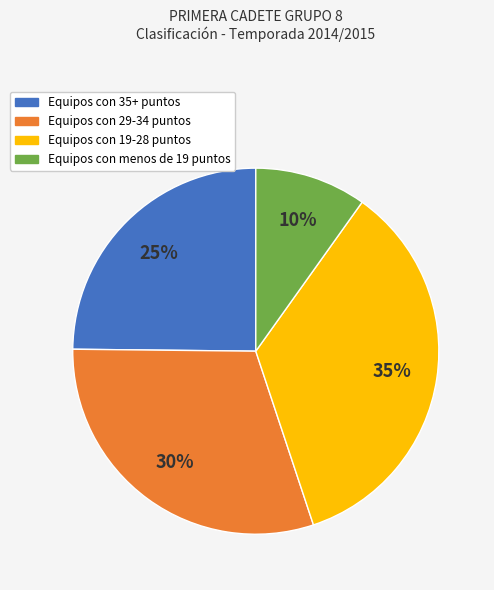

To the nearest percent, what is the difference between the Equipos con 35+ puntos and Equipos con 29-34 puntos slice percentages?

5%